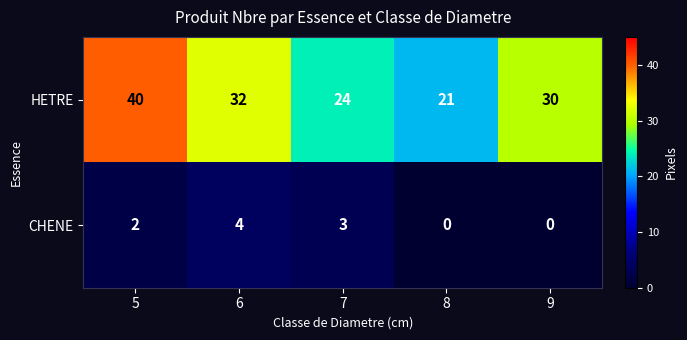

What is the difference between the HETRE values at 5 and 7?

16